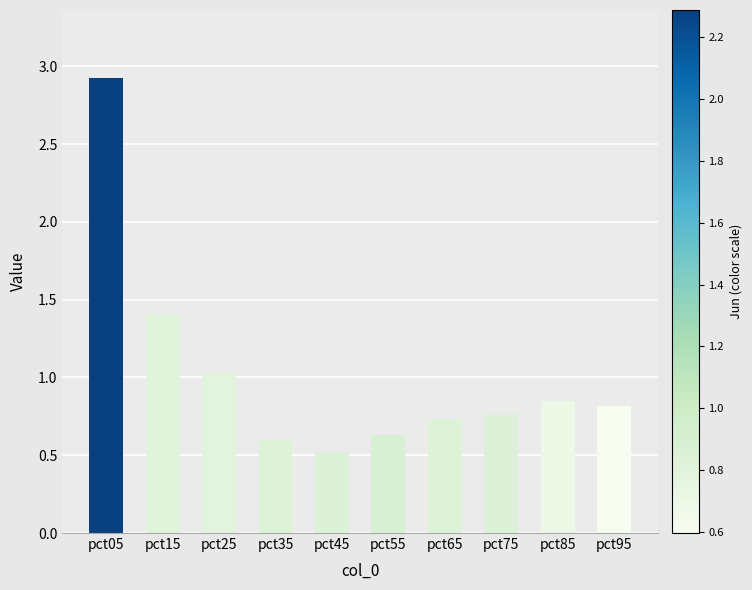

What is the sum of all values?

10.3